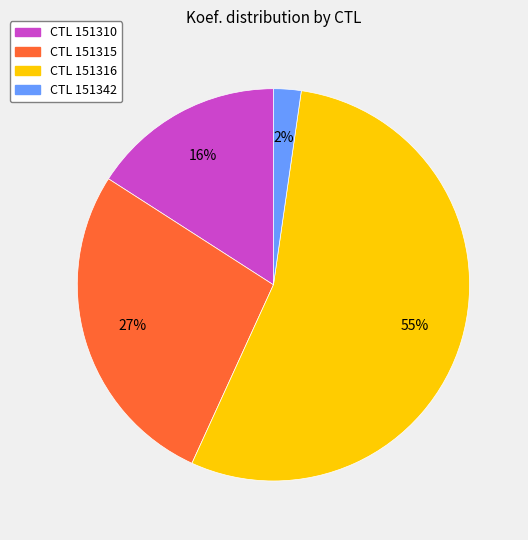

Does any single category account for the majority?

Yes